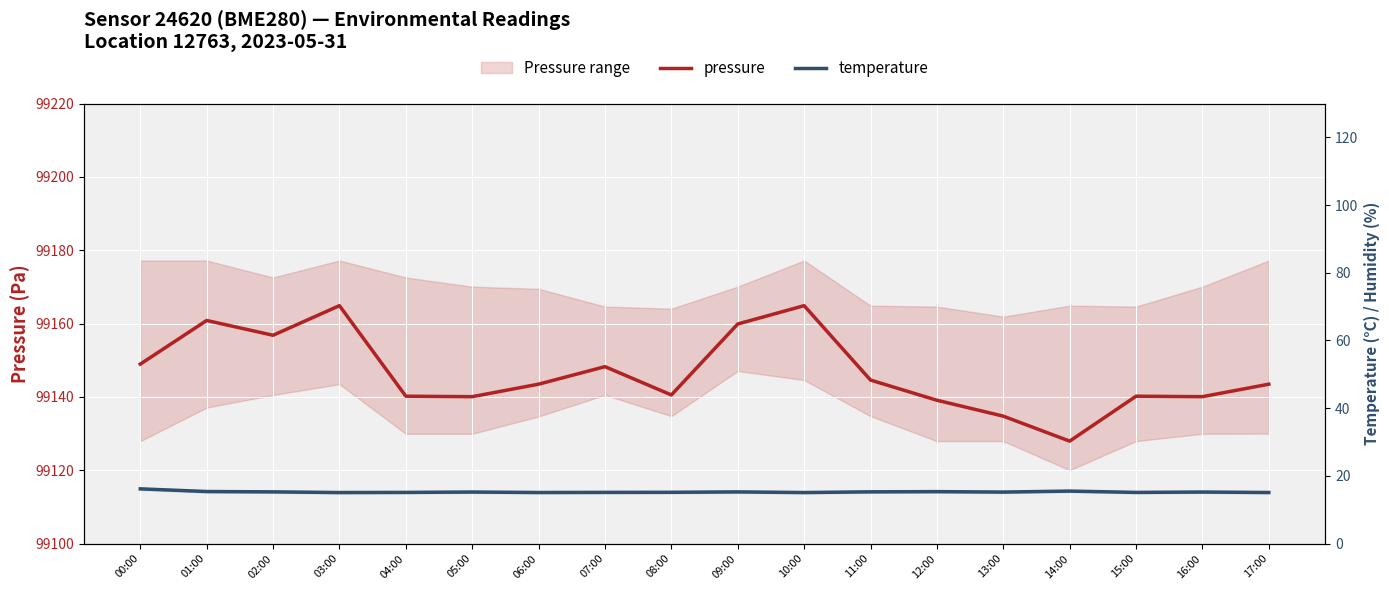

True or false: pressure and temperature intersect in this chart.

False